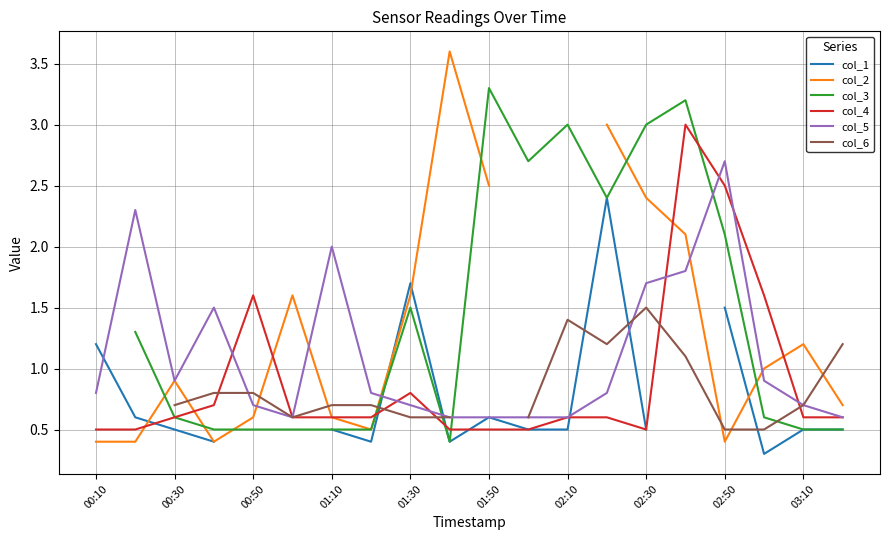

Which series has the largest range (max minus min)?

col_2